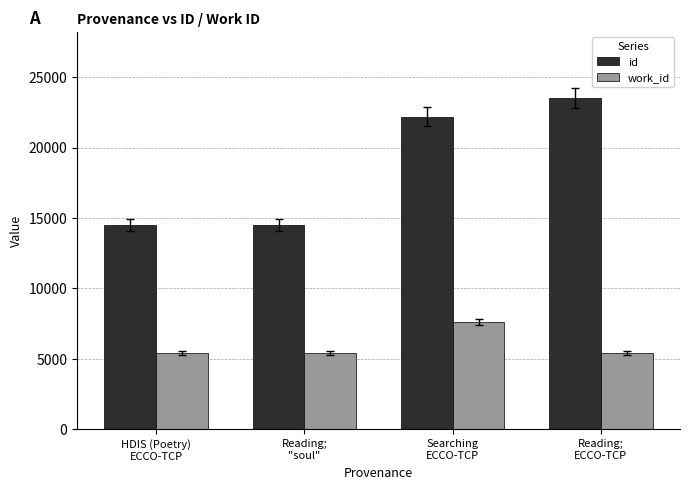

How many groups of bars are there?

4